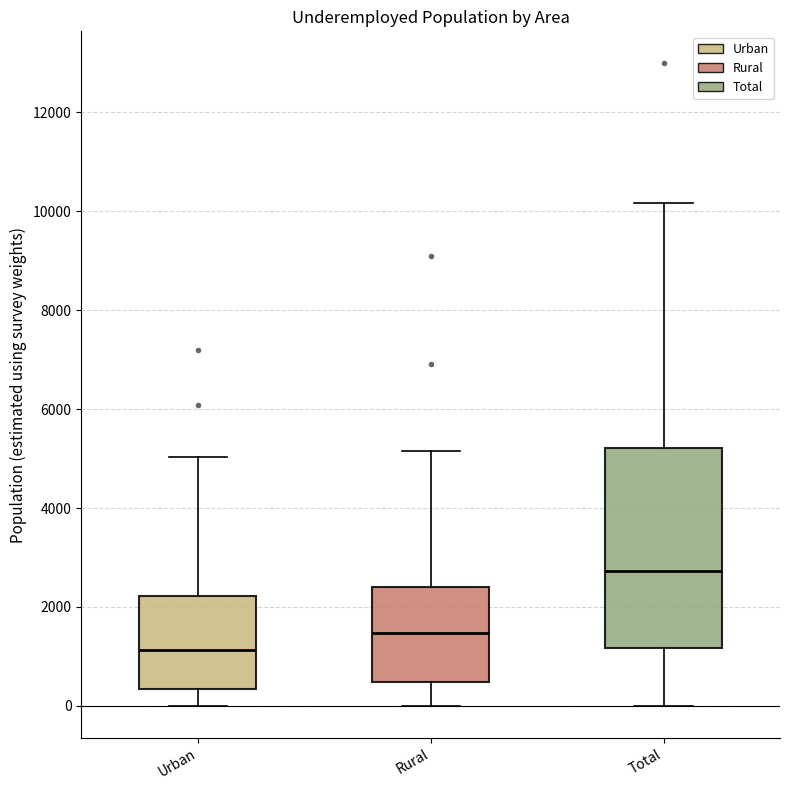

Reading left to right, read every box against the y-axis: the position of its median line, the range the box covers, and the ends of its whiskers. The values are not printed on the chart, so give them approximately, as read against the axis.

Urban: median 1200, box 400 to 2200, whiskers 0 to 5000
Rural: median 1400, box 400 to 2400, whiskers 0 to 5200
Total: median 2800, box 1200 to 5200, whiskers 0 to 10200